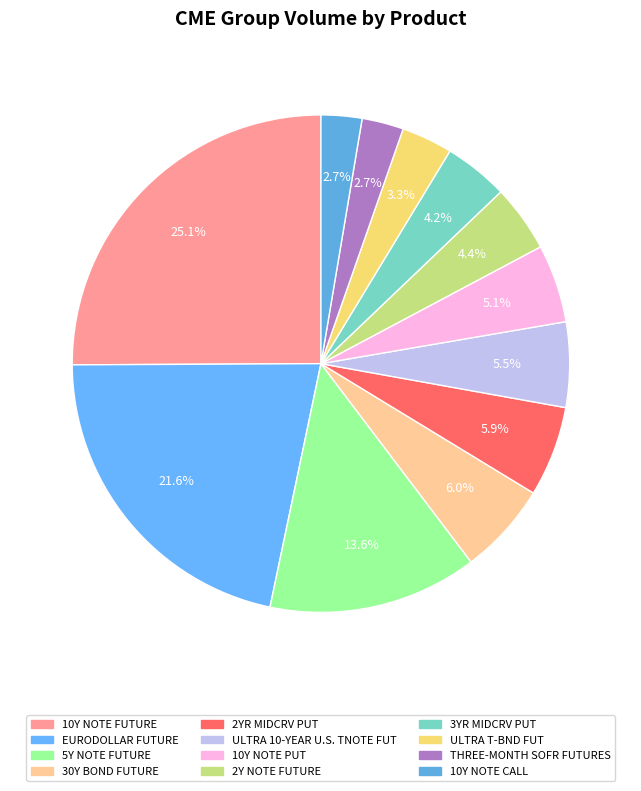

Which slice is the smallest?

10Y NOTE CALL